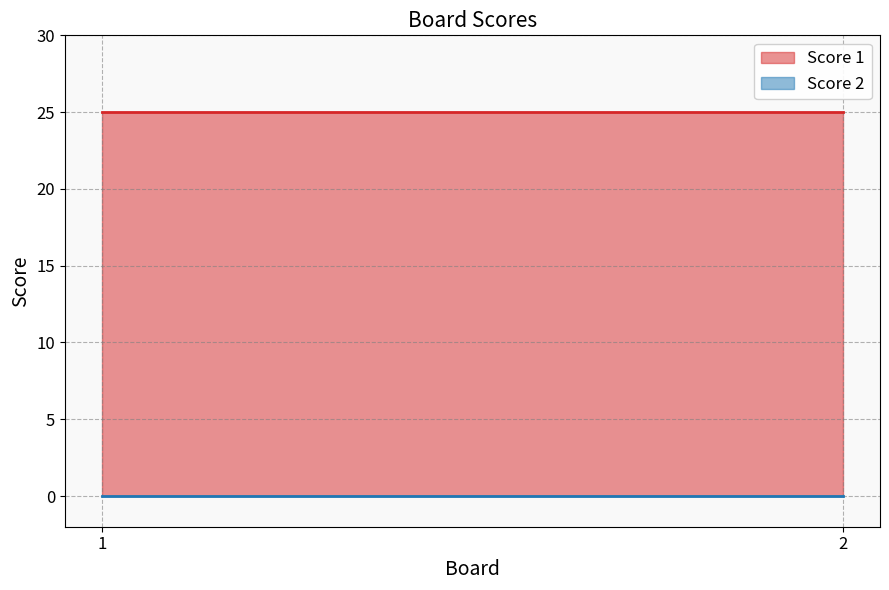

Rank the categories by Score 2 value from lowest to highest.

1, 2